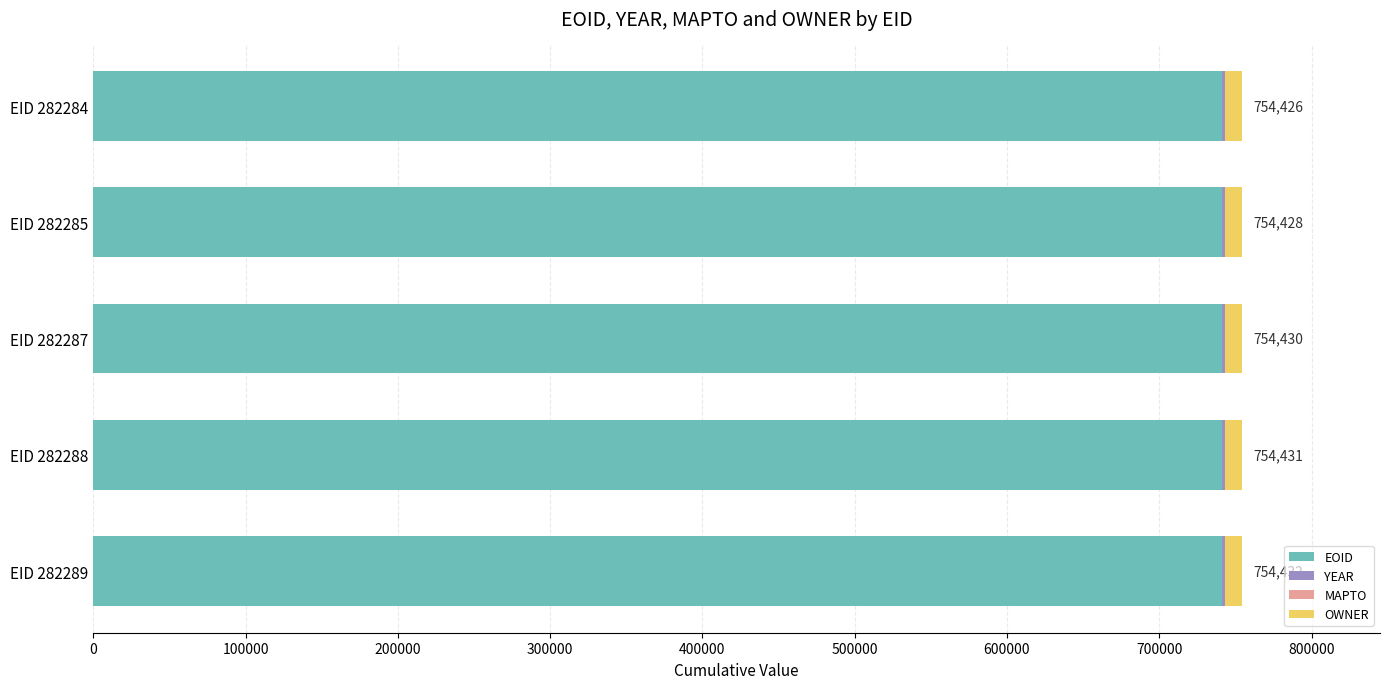

The EOID series shows 741441 at EID 282285. True or false?

True